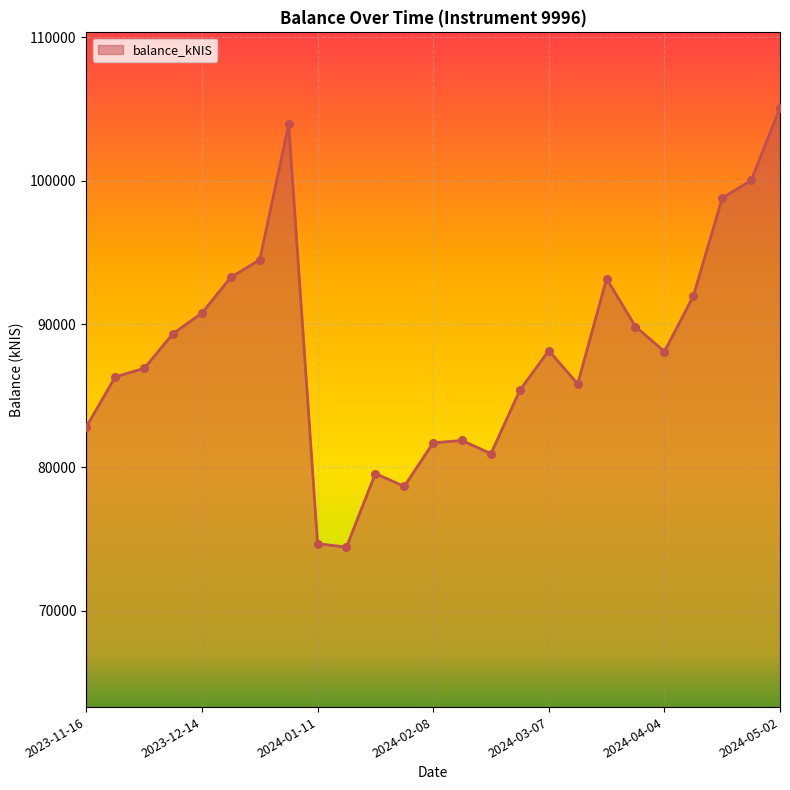

What is the difference between the maximum and minimum values?

30660.0